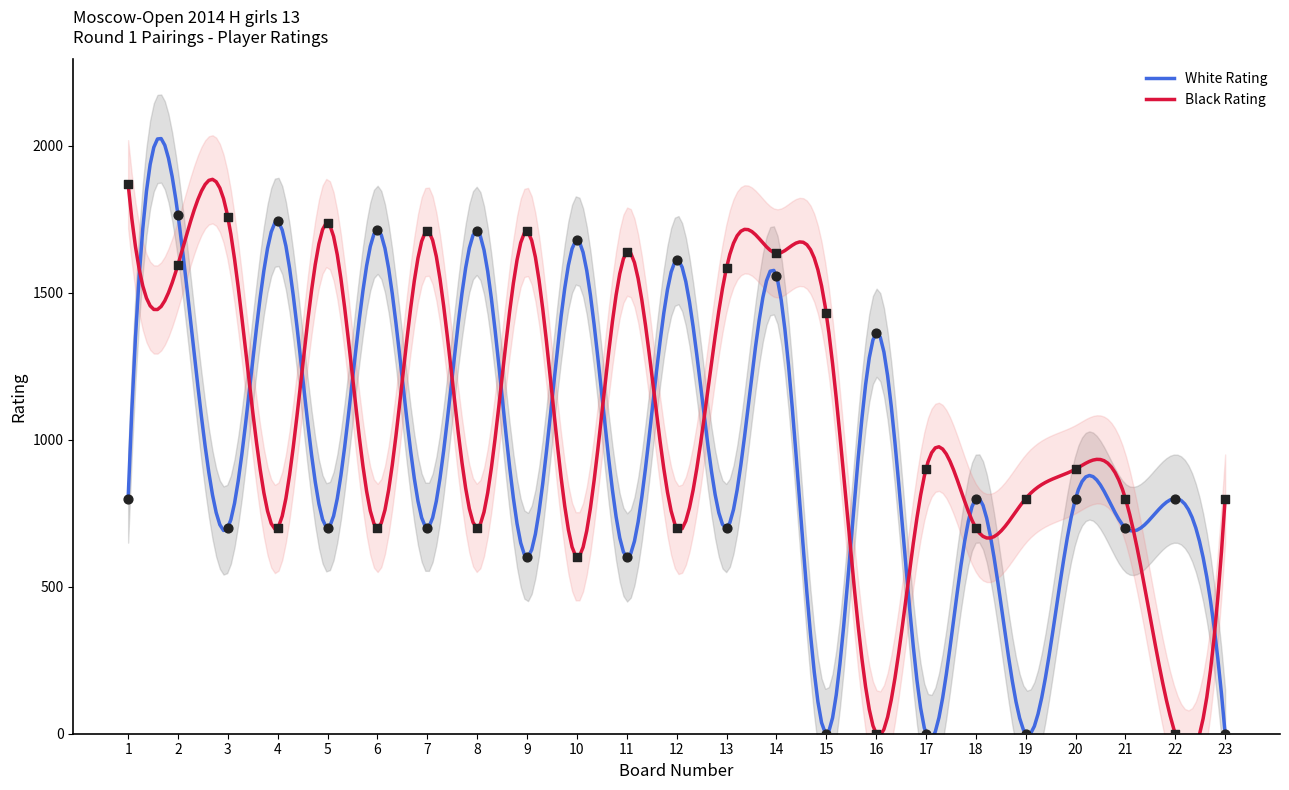

What are all the series names shown in the legend?

White Rating, Black Rating